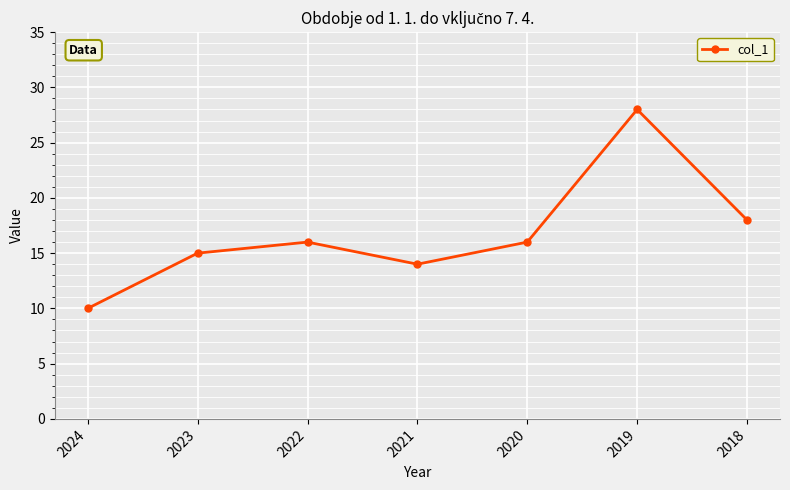

What is the change in value from 2024 to 2020?

+6